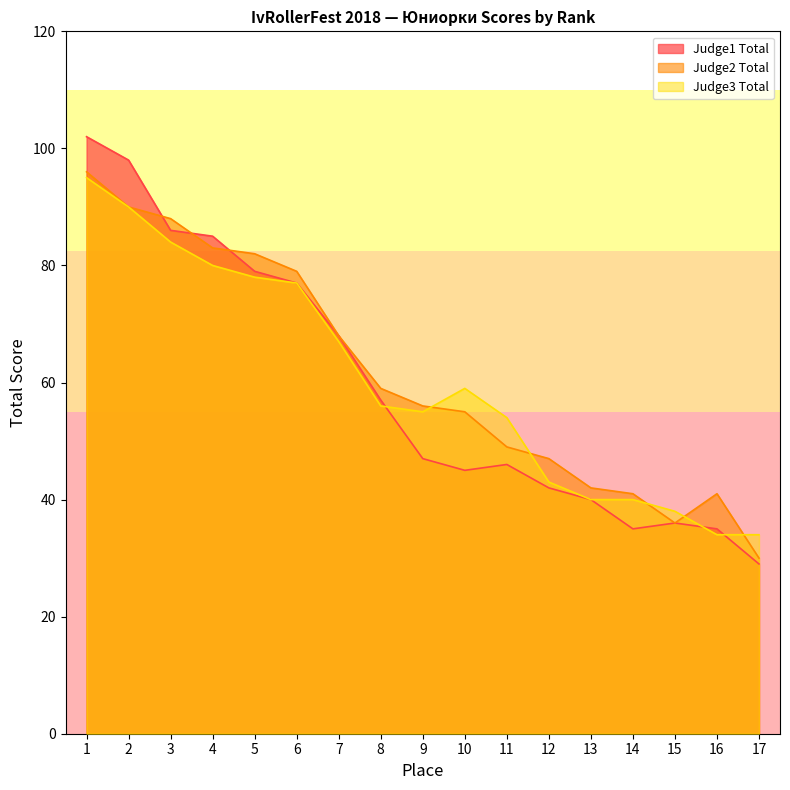

What is the maximum value for Judge3 Total?

95